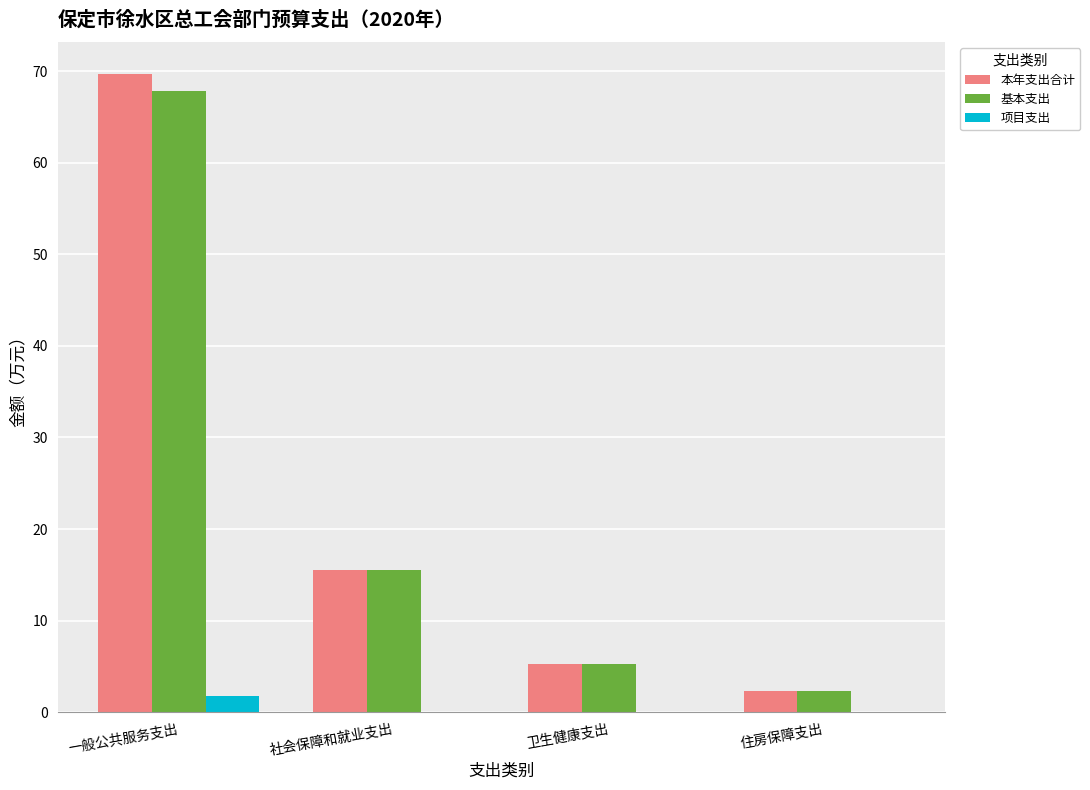

What is the sum of all 本年支出合计 values?

92.8